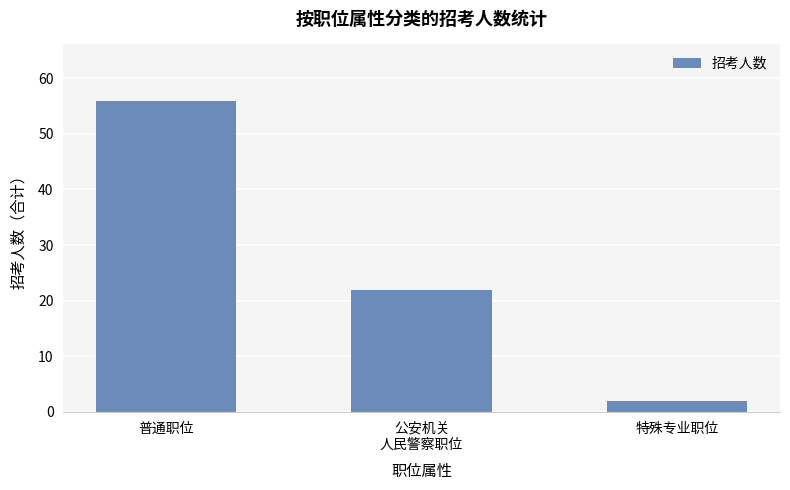

Where does the data first go above 22?

普通职位